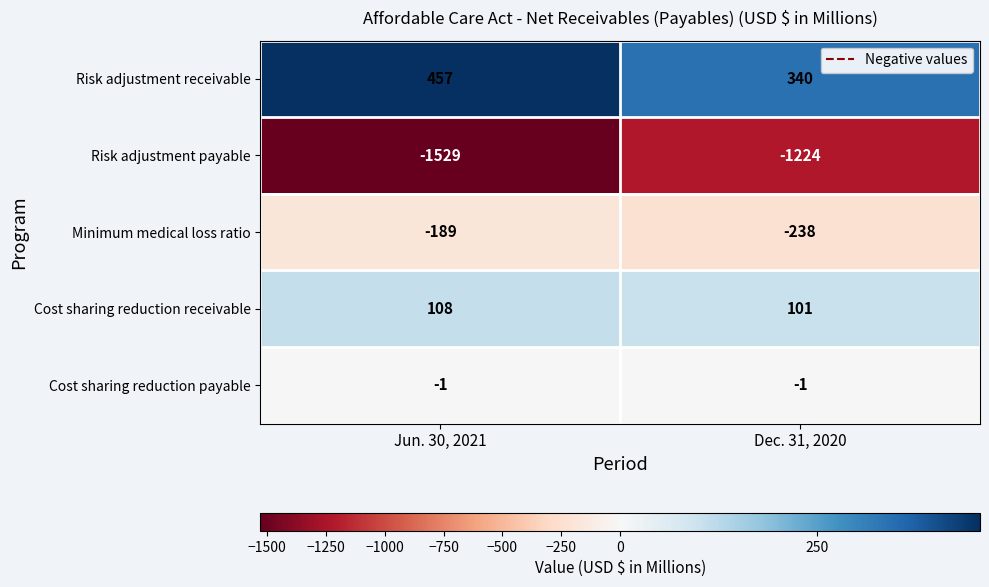

The value of Cost sharing reduction receivable at Dec. 31, 2020 is 101. True or false?

True